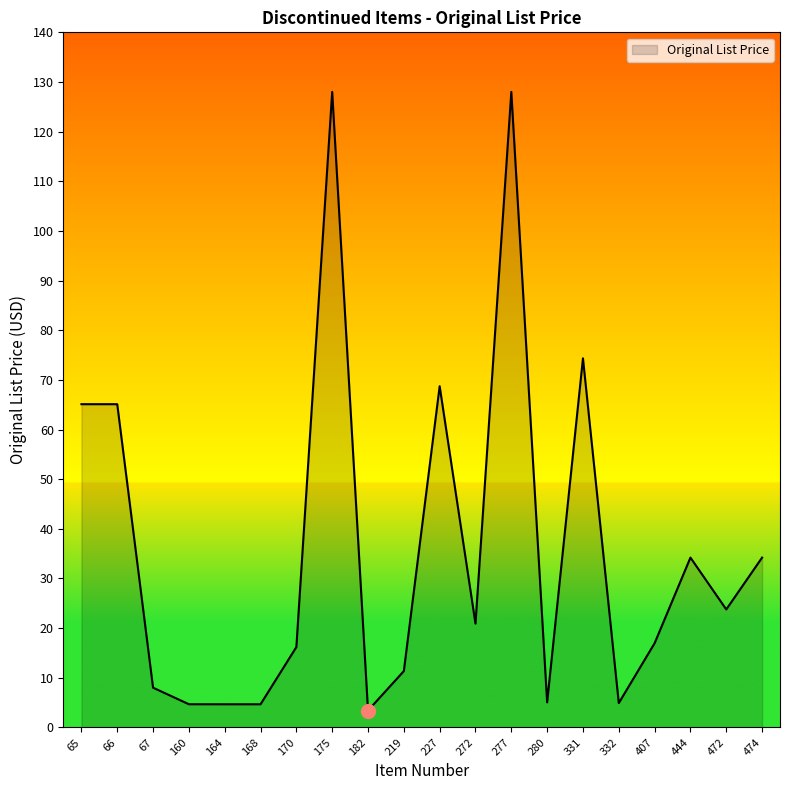

What is the change in value from 164 to 170?

+11.5